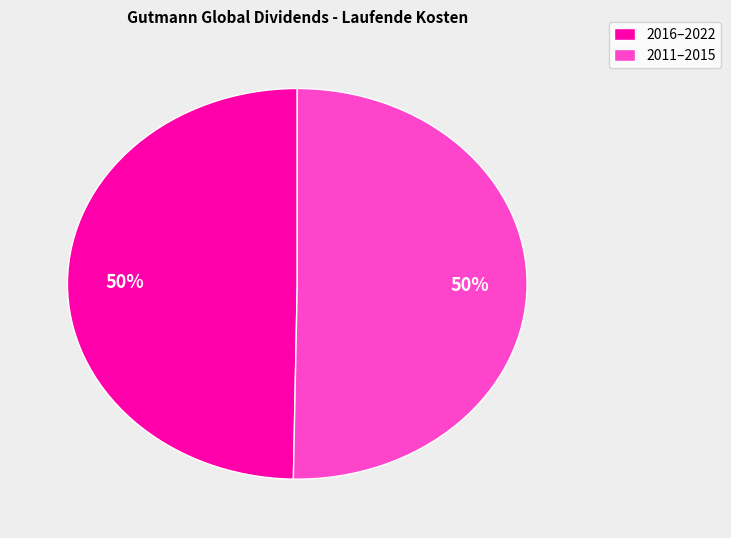

How many segments does this pie chart have?

2